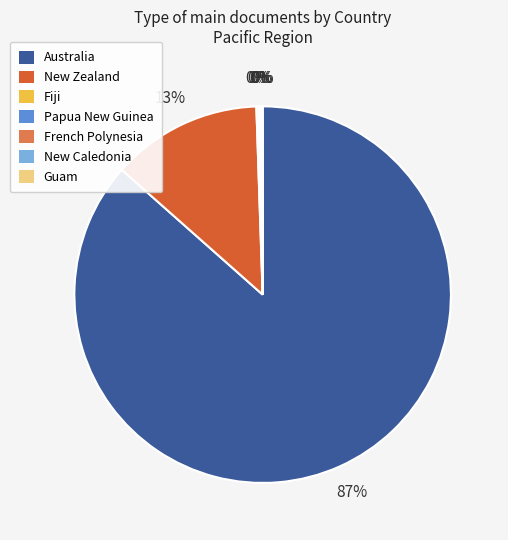

Which category has the biggest portion of the pie?

Australia